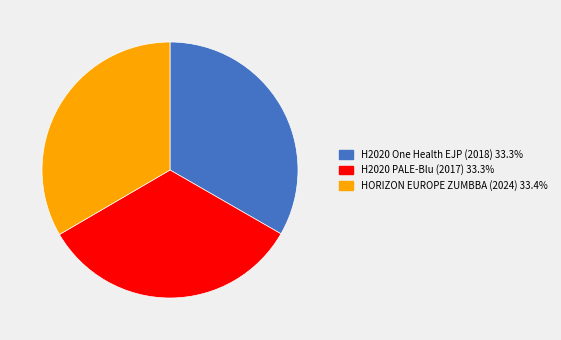

How many segments does this pie chart have?

3